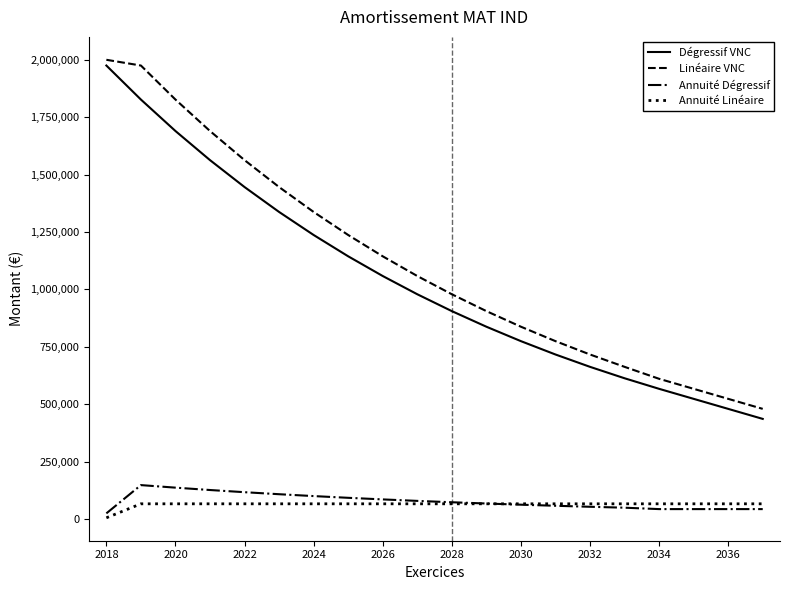

What is the maximum value shown in the chart?

2000000.0